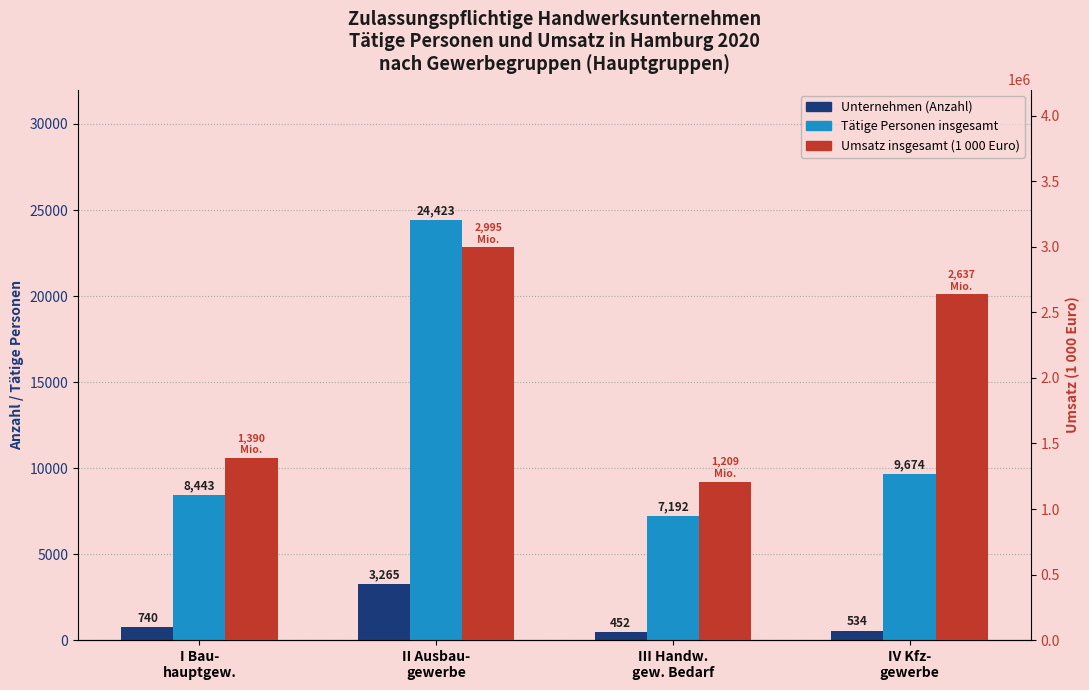

At which label does Umsatz insgesamt (1 000 Euro) reach its peak?

II Ausbau-
gewerbe